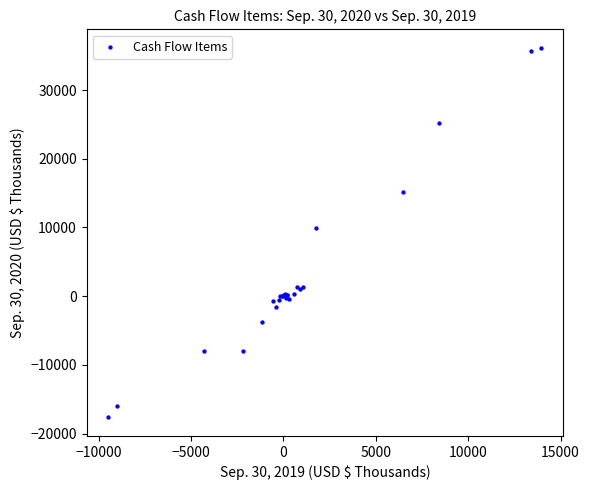

What Y value in the scatter plot is closest to 9246?

9904